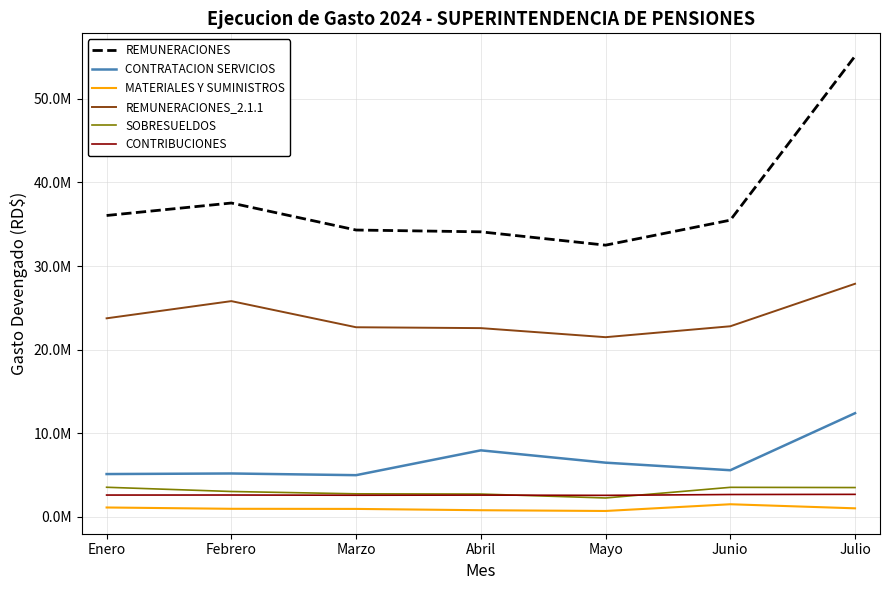

What is the difference between the maximum and minimum values in the REMUNERACIONES_2.1.1 series?

6388356.3